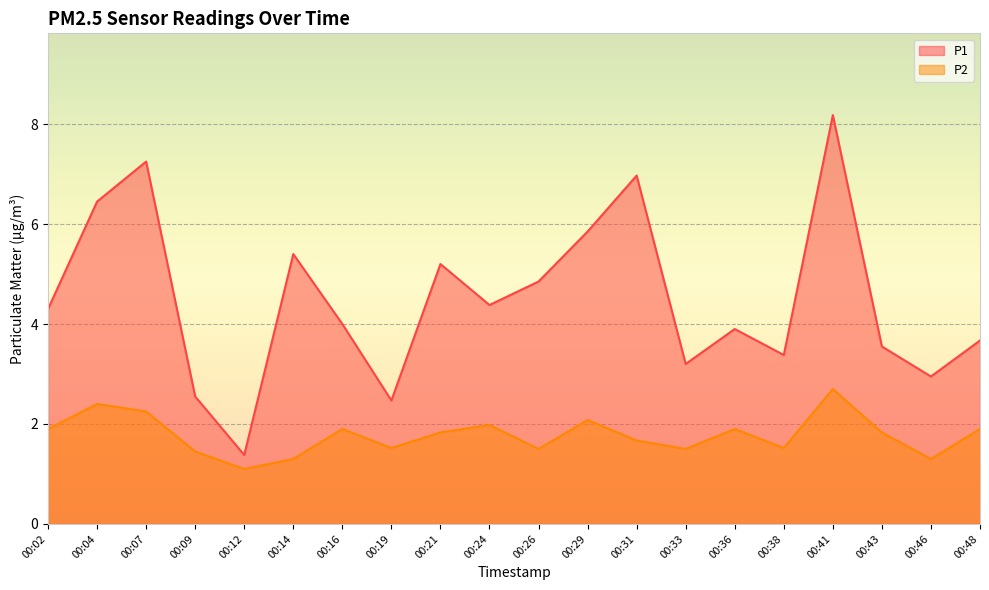

Is it true that P2 equals 2.2 at 00:07?

True